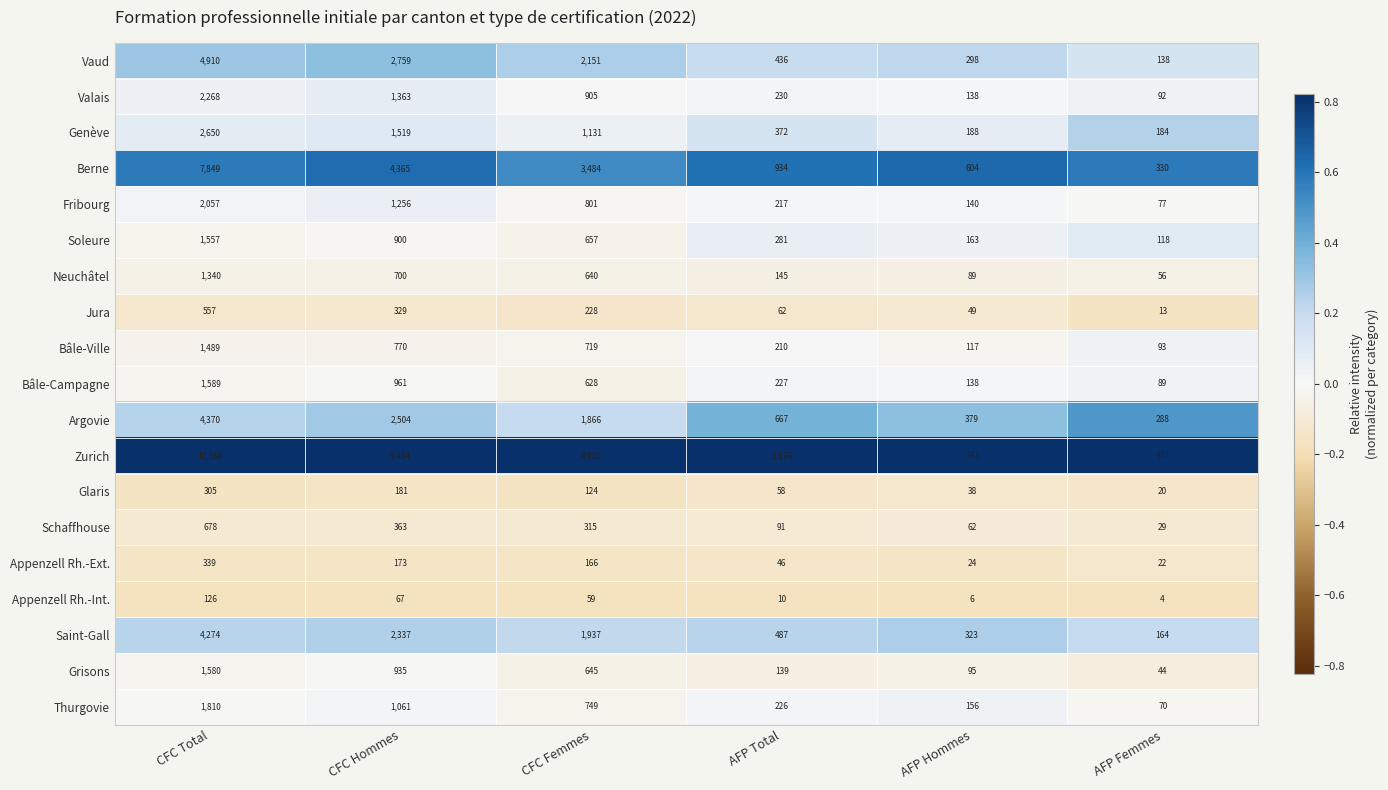

Count the number of data series in this chart.

19